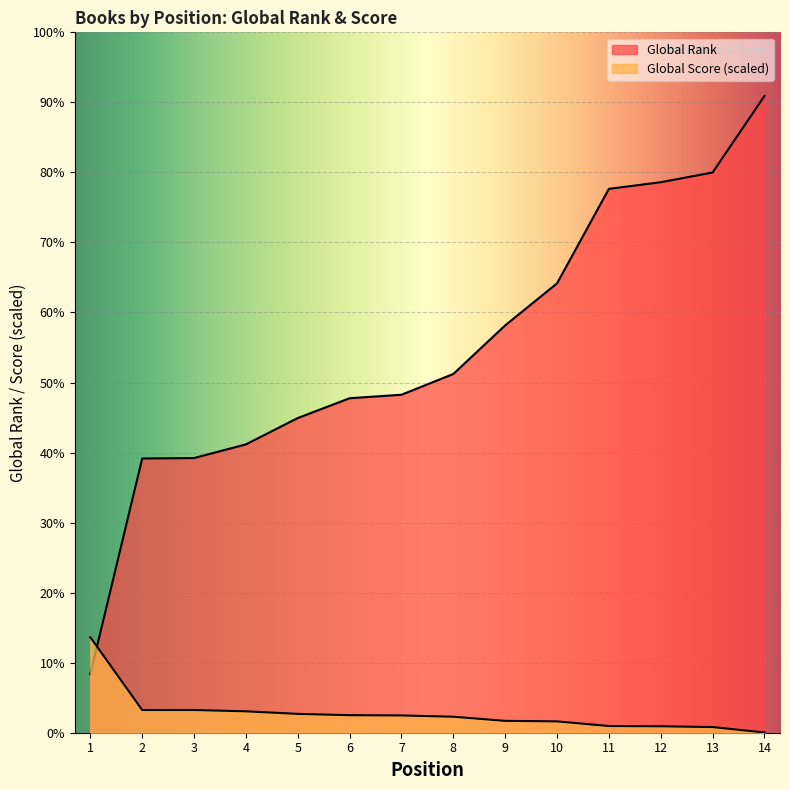

True or false: Global Score and Global Rank cross at least once.

True